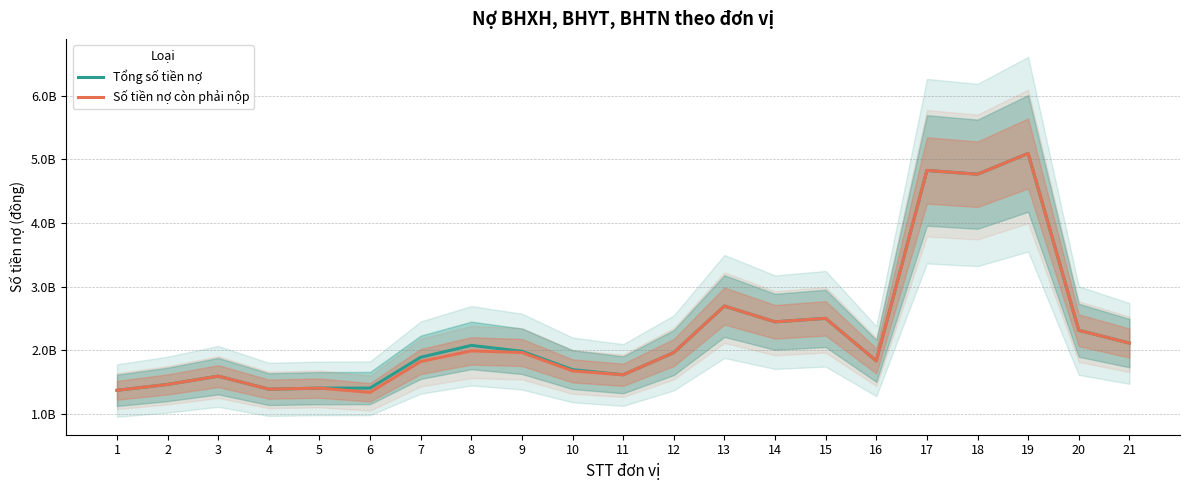

What are all the series names shown in the legend?

Tổng số tiền nợ, Số tiền nợ còn phải nộp